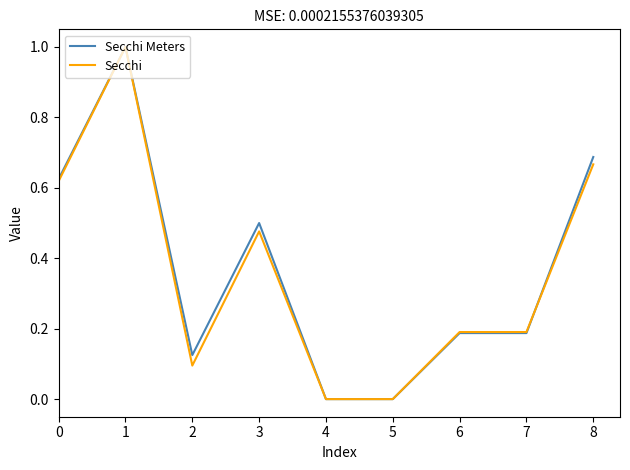

What is the maximum value for Secchi?

1.0